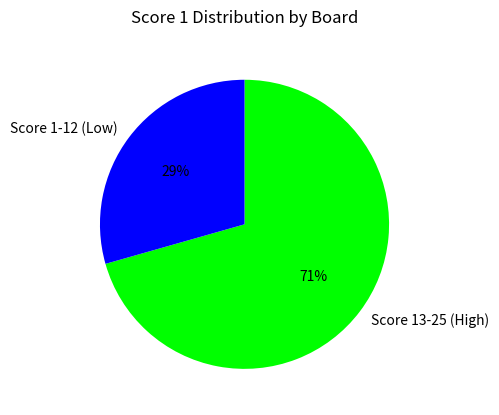

To the nearest percent, what is the average slice percentage?

50%